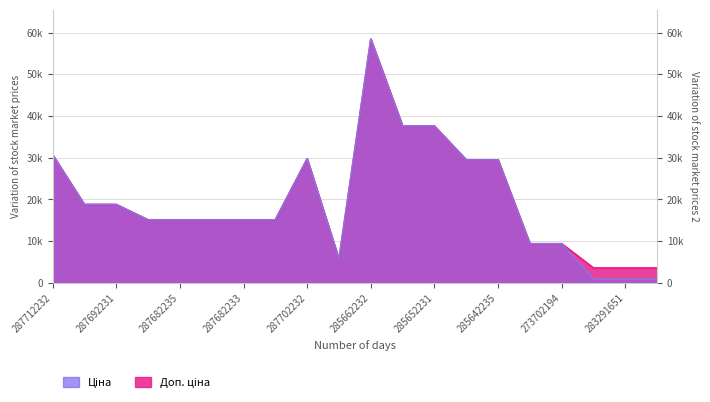

What are all the series names shown in the legend?

Ціна, Доп. ціна